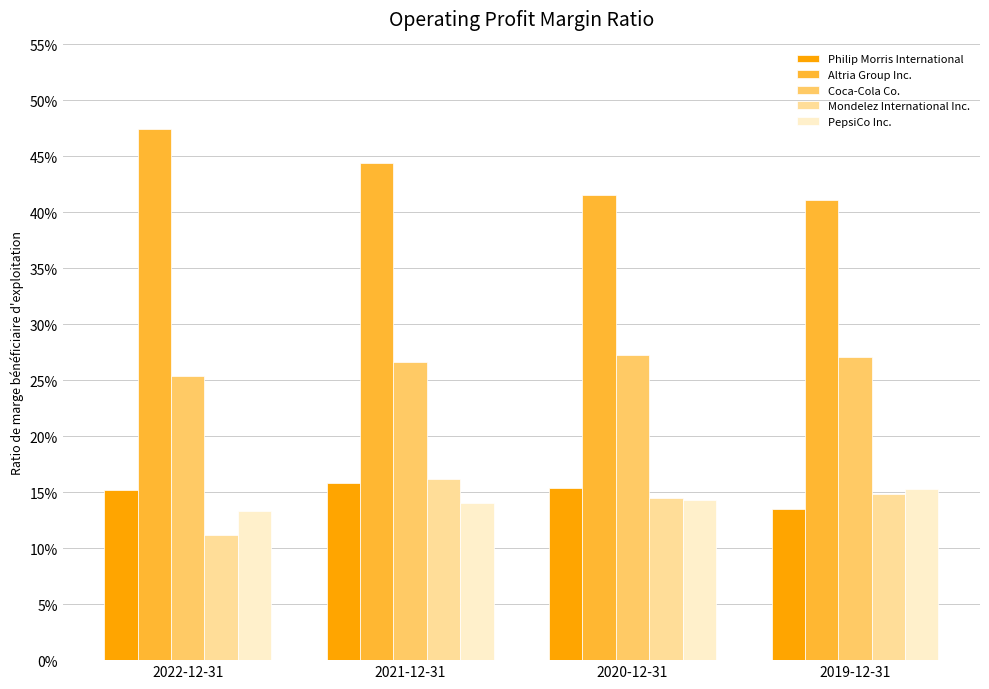

Are the bars grouped side by side (vs. stacked)?

Yes